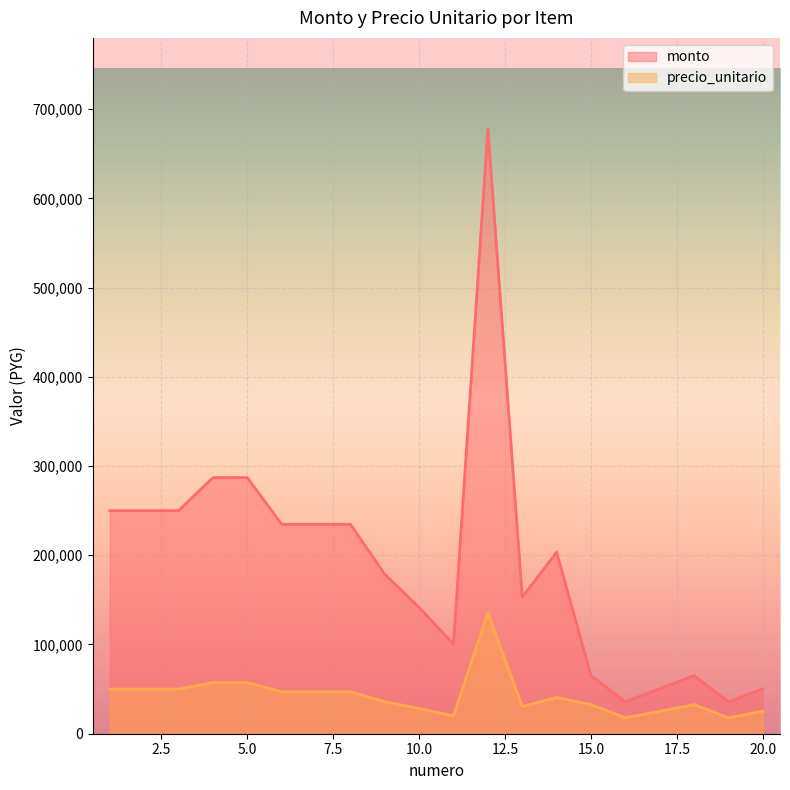

In precio_unitario, how many points are higher than both neighbors (excluding endpoints)?

3